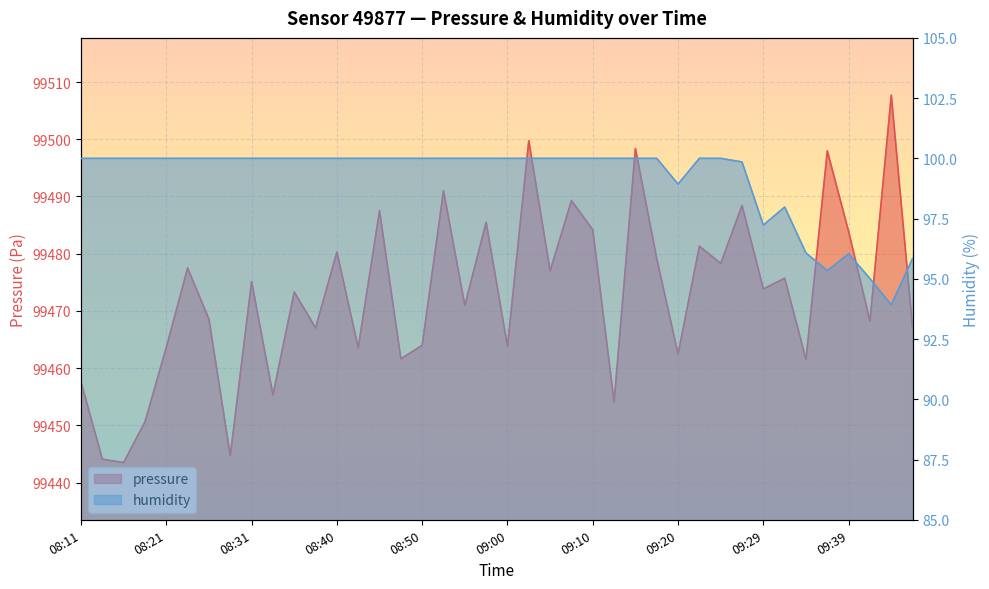

Reading left to right, what are all the values shown in this chart?

pressure: 08:11=99457.6	08:13=99444.1	08:16=99443.5	08:18=99450.6	08:21=99463.6	08:23=99477.5	08:25=99468.6	08:28=99444.7	08:31=99475.1	08:33=99455.3	08:36=99473.3	08:38=99467.0	08:40=99480.3	08:43=99463.6	08:45=99487.5	08:48=99461.6	08:50=99464.0	08:53=99491.0	08:55=99471.0	08:58=99485.5	09:00=99463.8	09:02=99499.8	09:05=99477.0	09:07=99489.3	09:10=99484.2	09:12=99454.1	09:15=99498.4	09:17=99479.2	09:20=99462.5	09:22=99481.3	09:25=99478.3	09:27=99488.4	09:29=99473.8	09:32=99475.7	09:34=99461.5	09:37=99498.0	09:39=99483.9	09:42=99468.2	09:45=99507.7	09:48=99467.0
humidity: 08:11=100.0	08:13=100.0	08:16=100.0	08:18=100.0	08:21=100.0	08:23=100.0	08:25=100.0	08:28=100.0	08:31=100.0	08:33=100.0	08:36=100.0	08:38=100.0	08:40=100.0	08:43=100.0	08:45=100.0	08:48=100.0	08:50=100.0	08:53=100.0	08:55=100.0	08:58=100.0	09:00=100.0	09:02=100.0	09:05=100.0	09:07=100.0	09:10=100.0	09:12=100.0	09:15=100.0	09:17=100.0	09:20=98.9	09:22=100.0	09:25=100.0	09:27=99.8	09:29=97.2	09:32=98.0	09:34=96.1	09:37=95.3	09:39=96.0	09:42=95.0	09:45=93.9	09:48=95.8